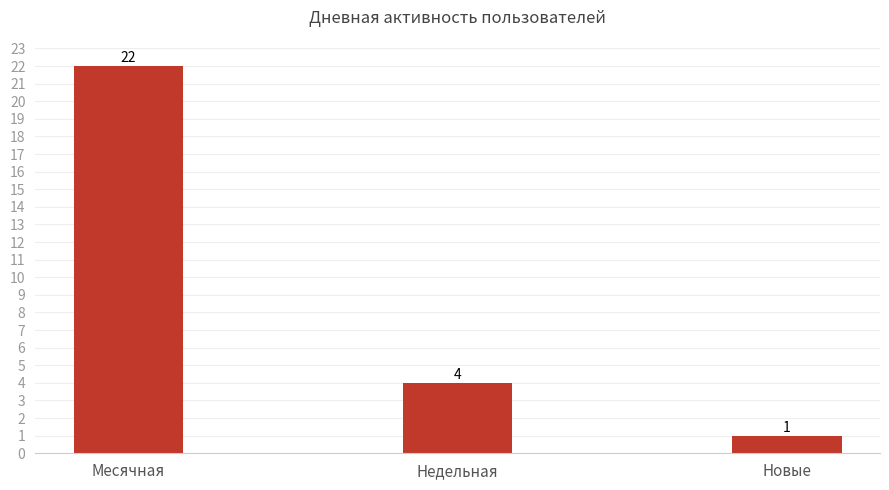

How many data points does each series have?

3